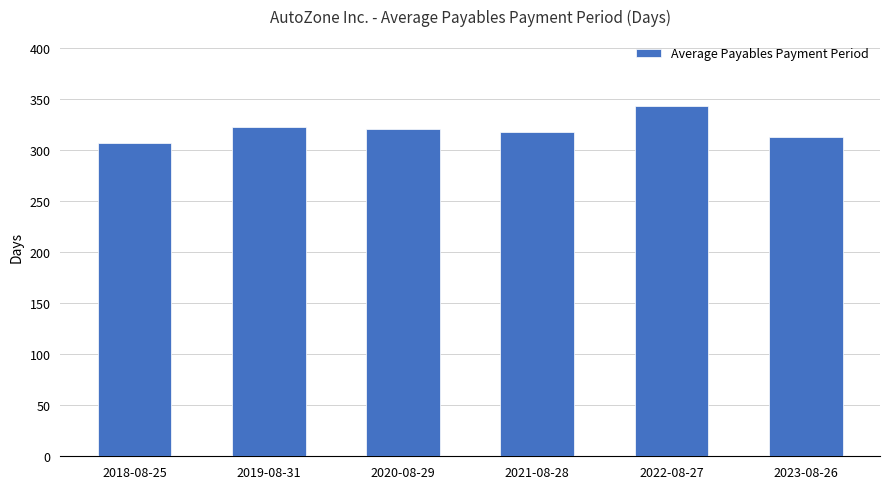

Read the value at 2023-08-26.

313